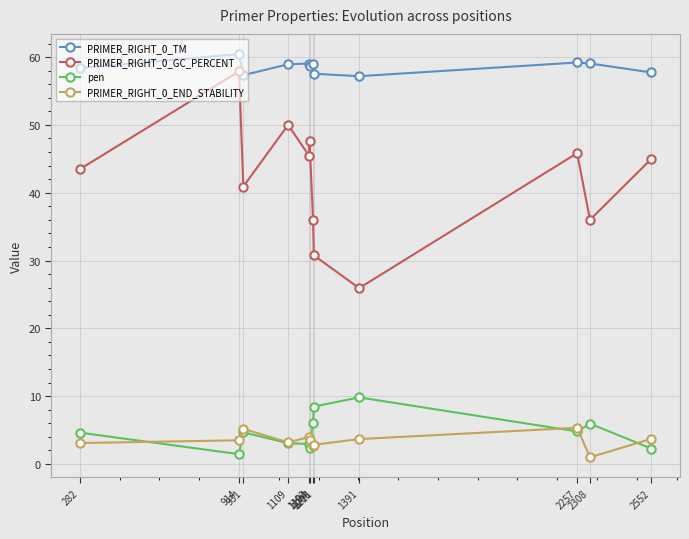

True or false: pen and PRIMER_RIGHT_0_TM intersect in this chart.

False